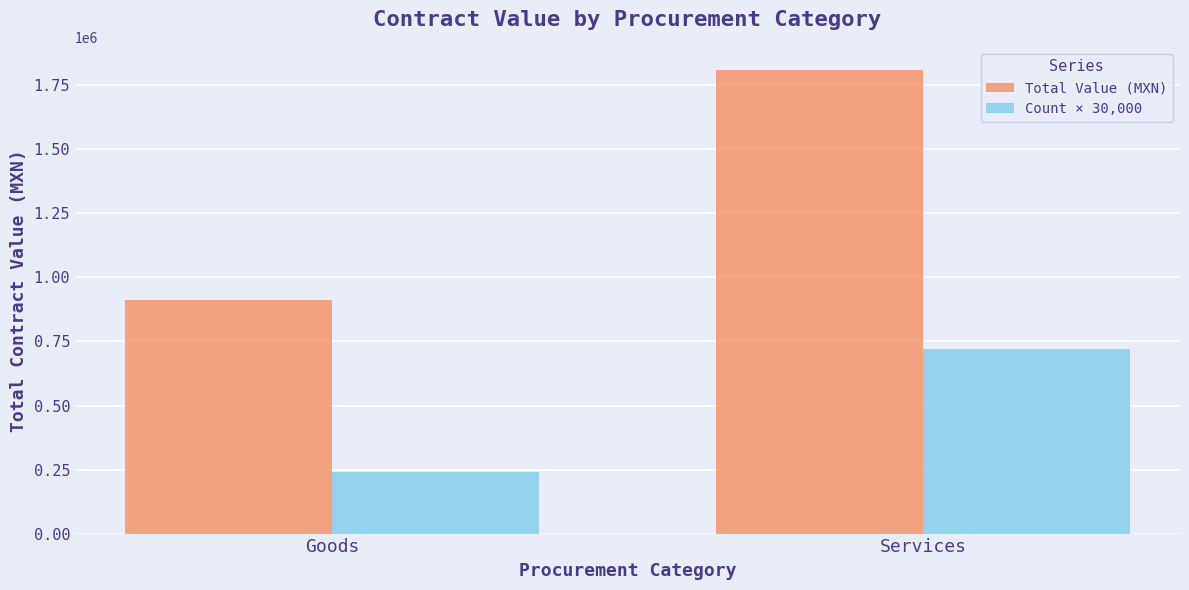

Which series has the largest total across all categories?

Total Value (MXN)